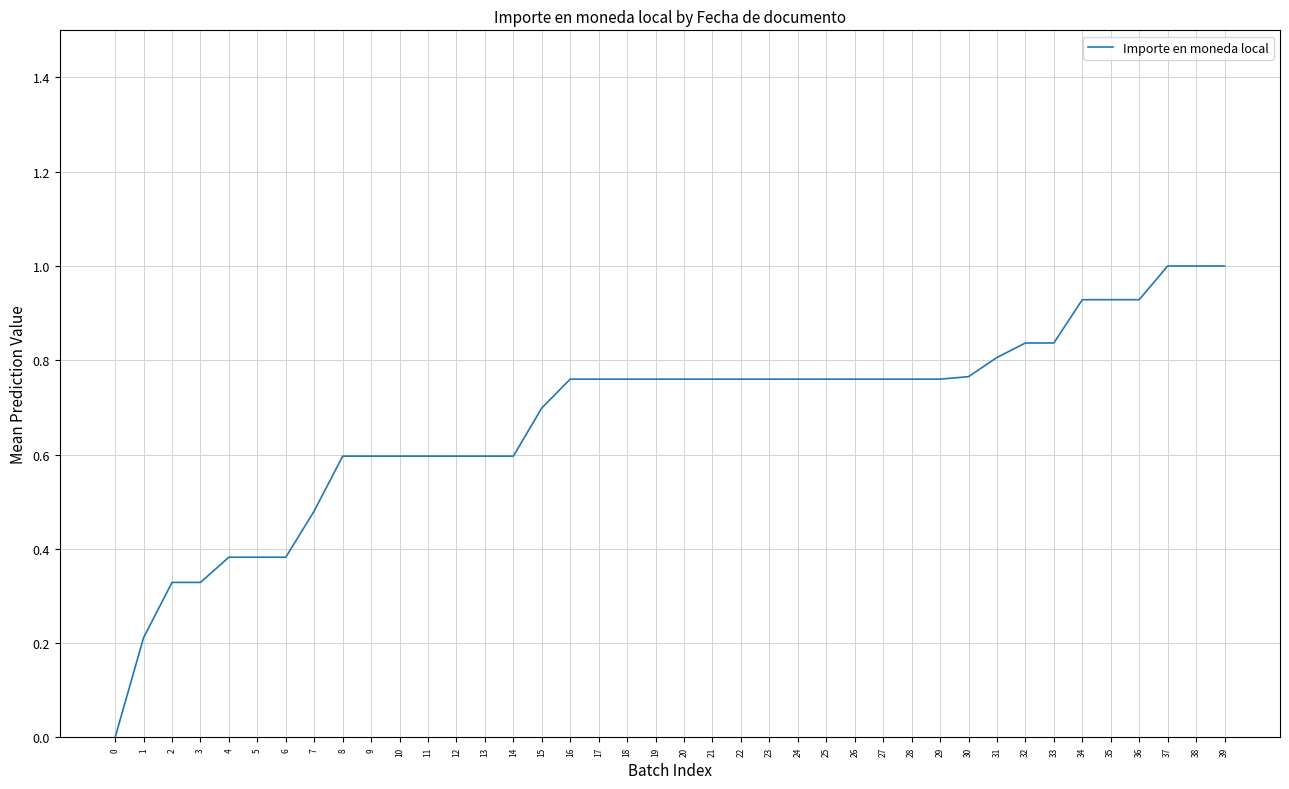

What is the greatest value displayed?

1.0